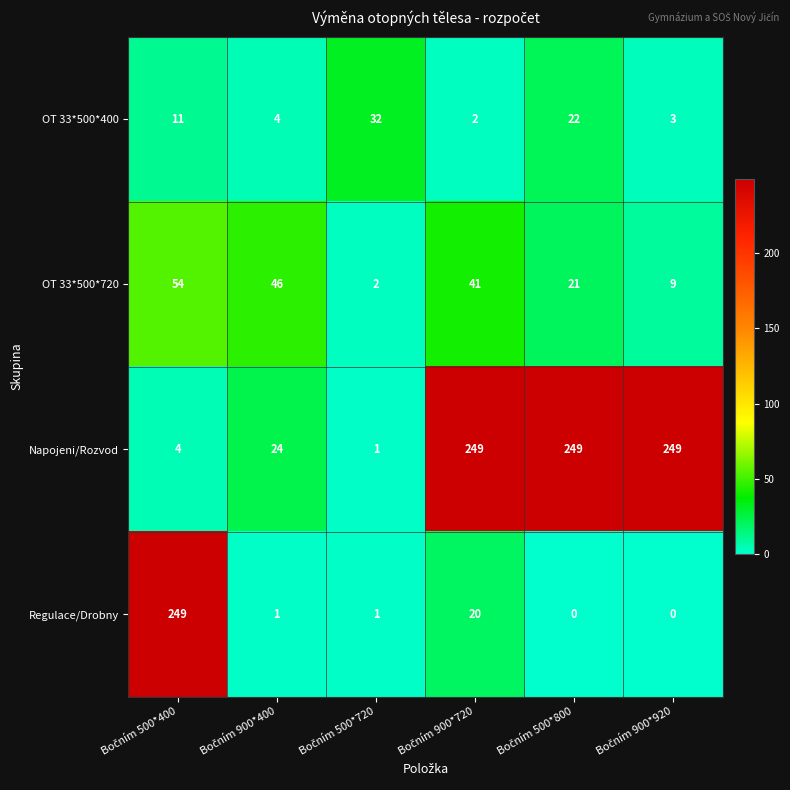

What is the greatest value displayed?

249